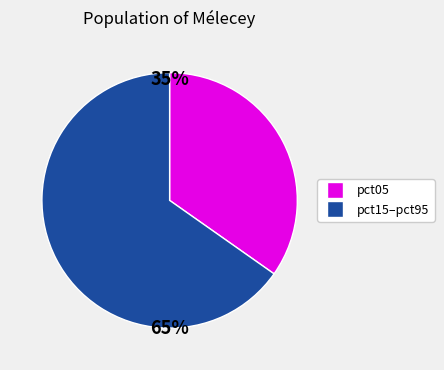

Is there a majority slice in this chart?

Yes